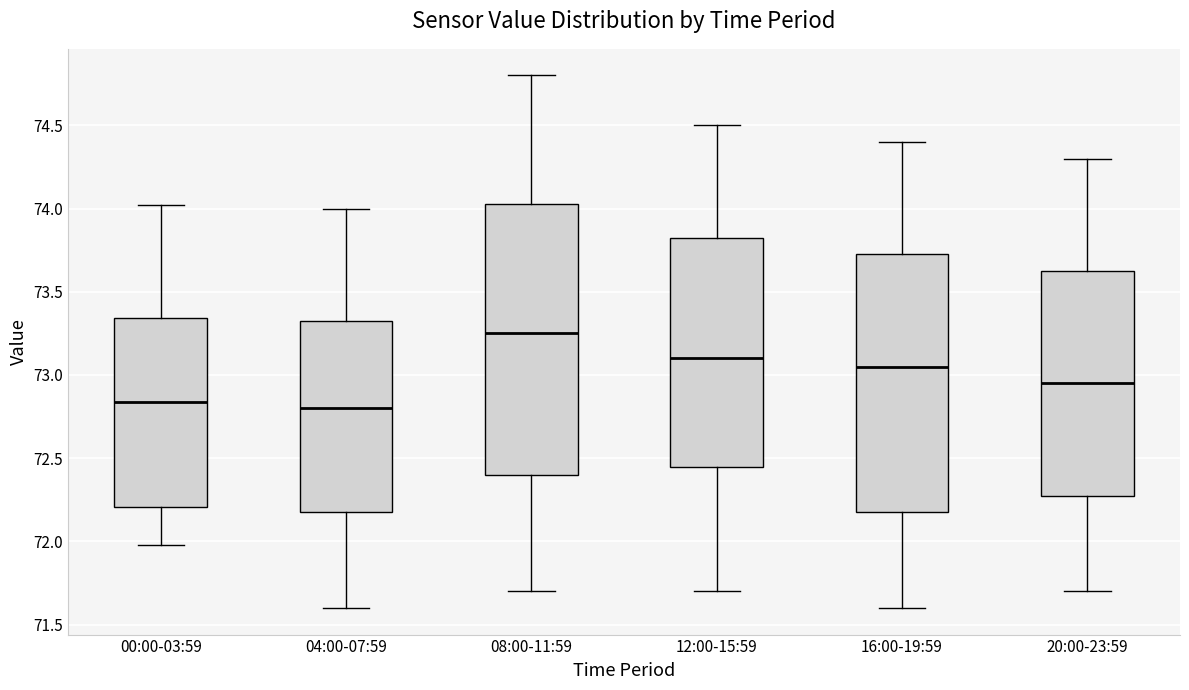

Comparing the boxes themselves (not the whiskers), which one is the tallest?

08:00-11:59